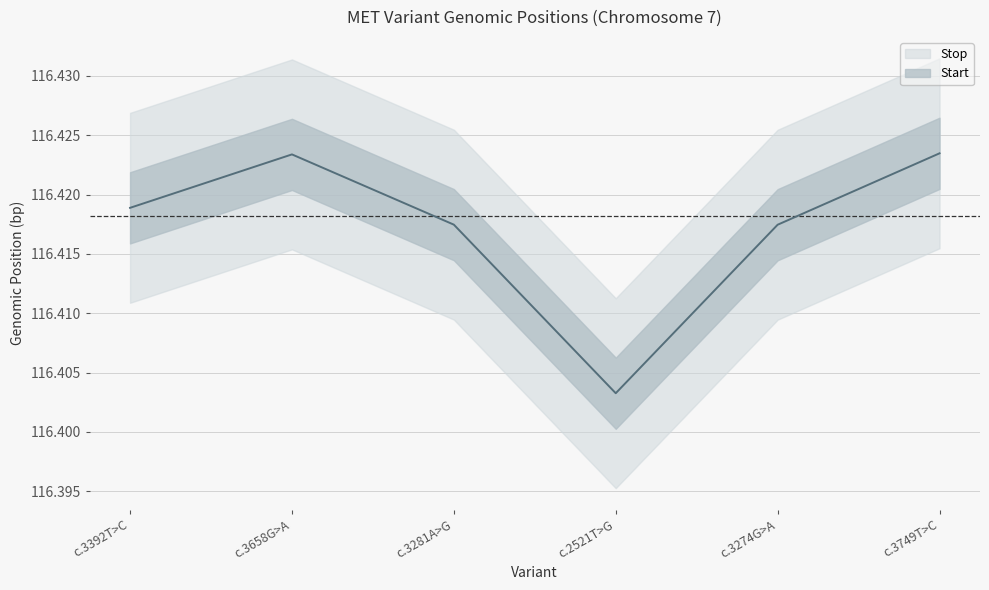

What is the value of the 3rd point from the left?

116.4